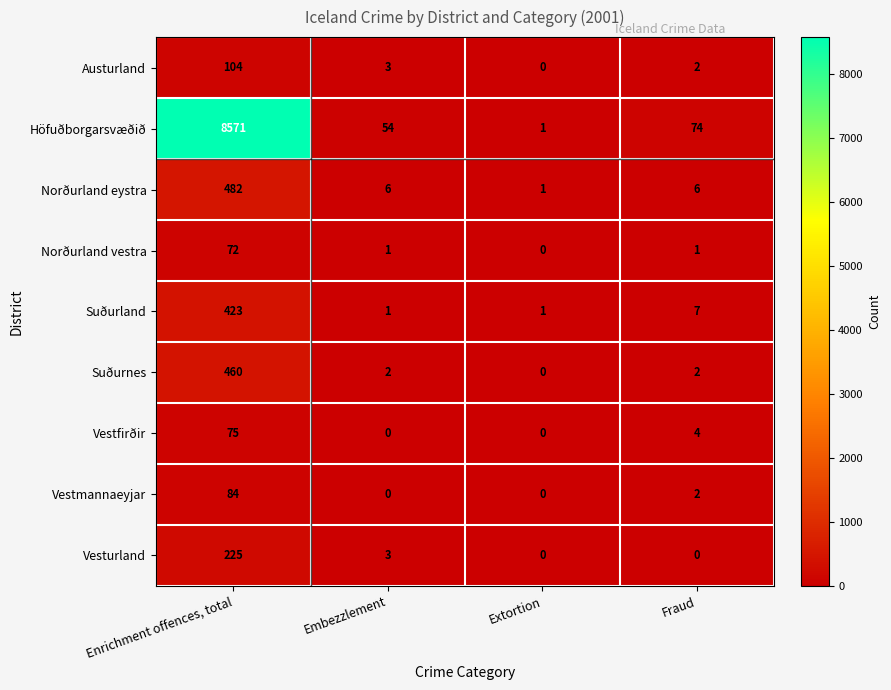

The Höfuðborgarsvæðið series shows 54 at Embezzlement. True or false?

True